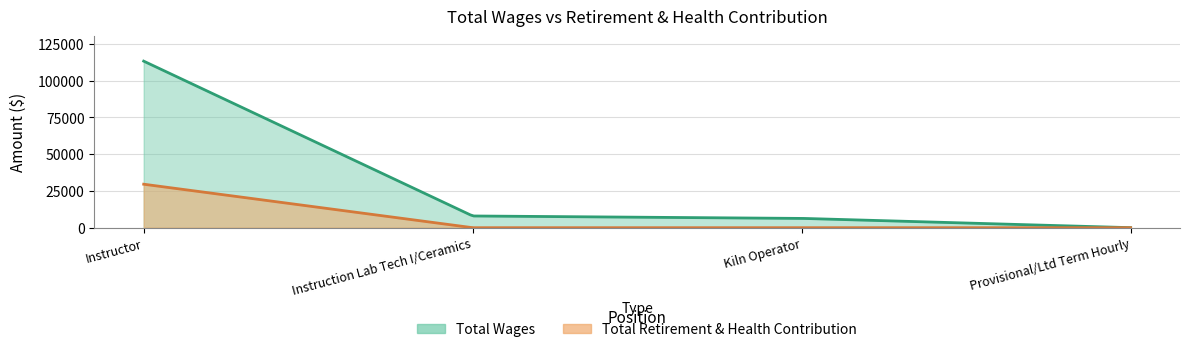

How many series are shown in this chart?

2